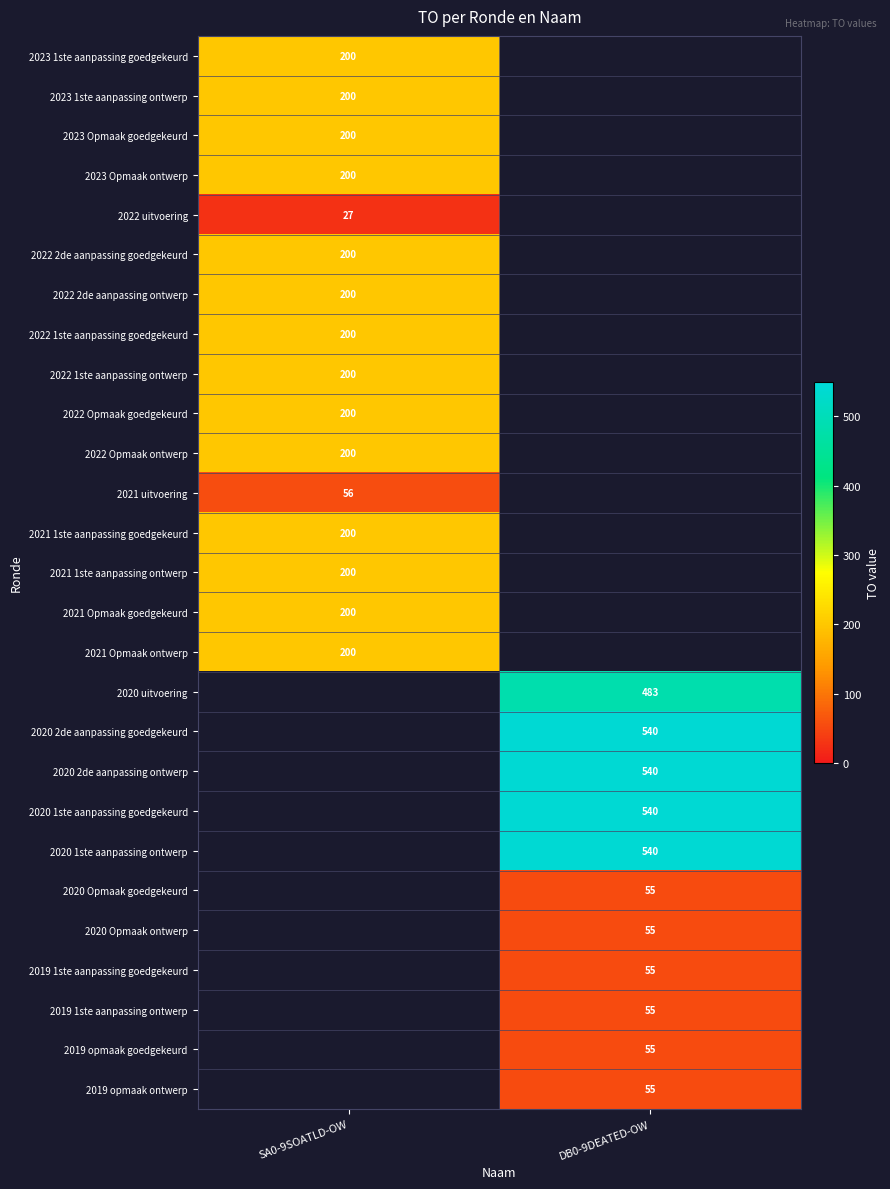

The 2020 1ste aanpassing goedgekeurd series shows 540 at DB0-9DEATED-OW. True or false?

True